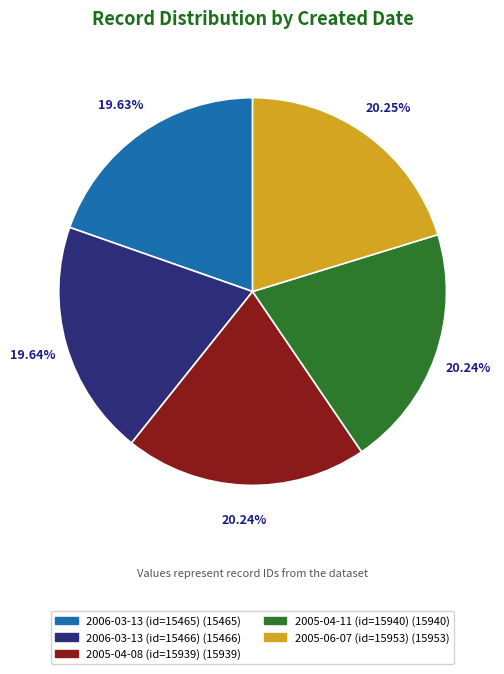

Is there a majority slice in this chart?

No